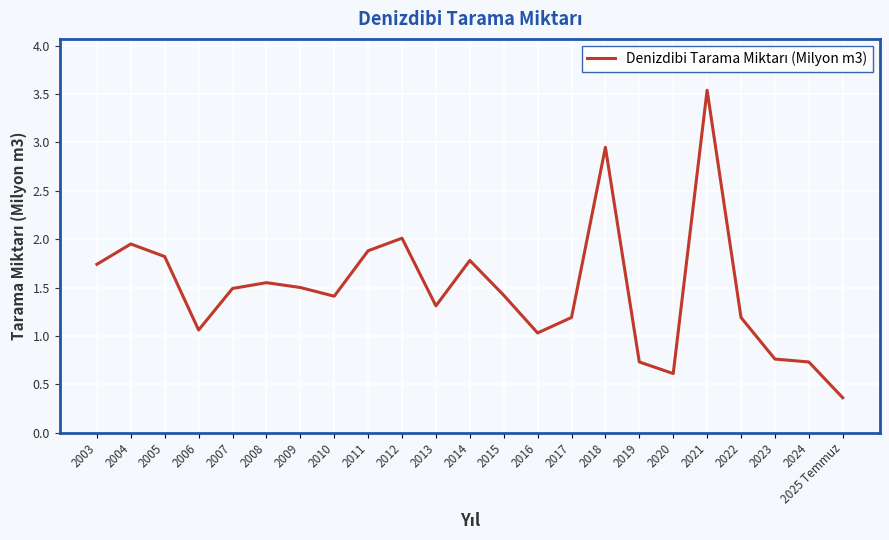

True or false: the data shows 1.3 at 2013.

True